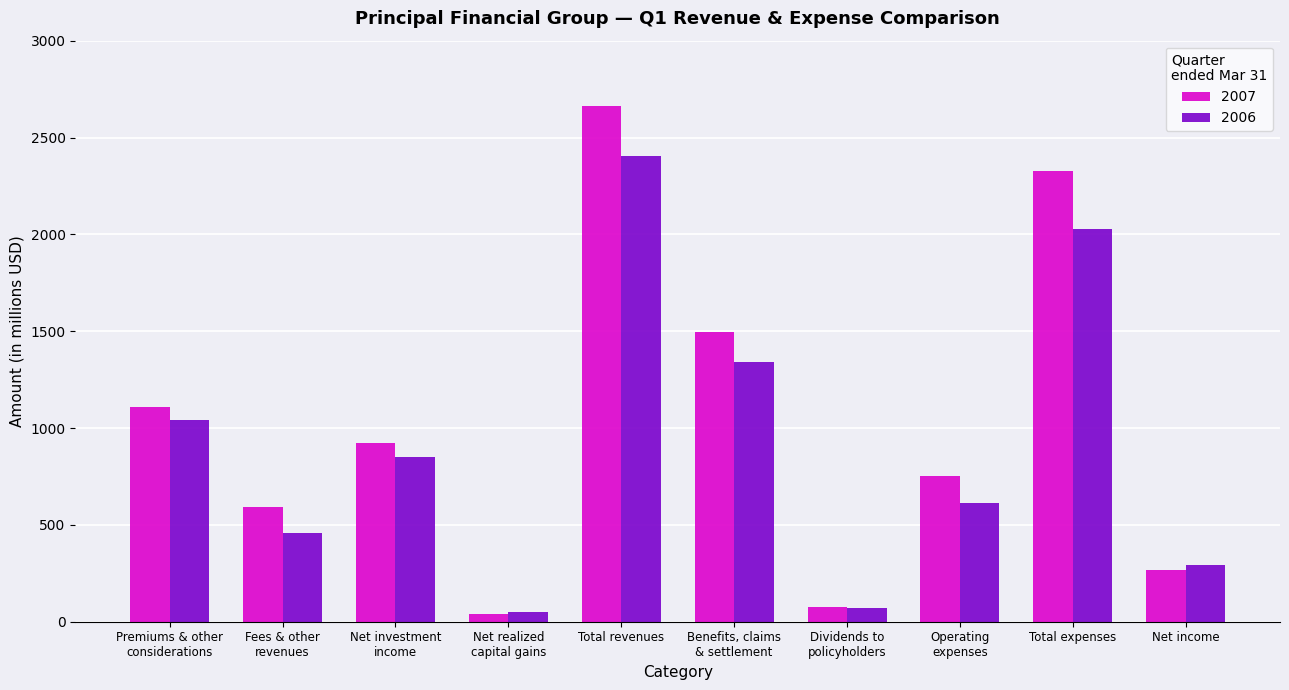

What are all the series names shown in the legend?

2007, 2006